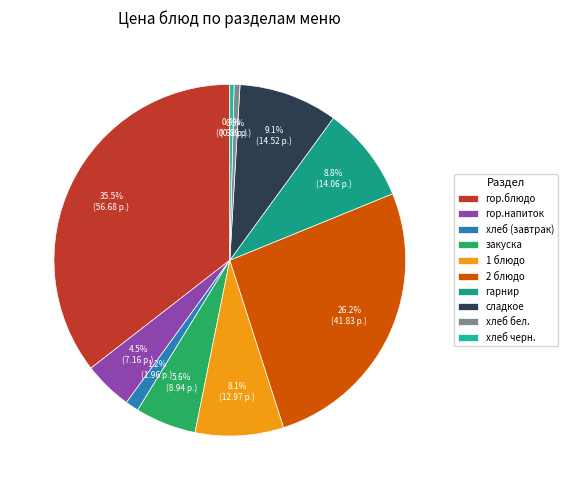

Is it true that хлеб бел. is 6% of the pie?

False